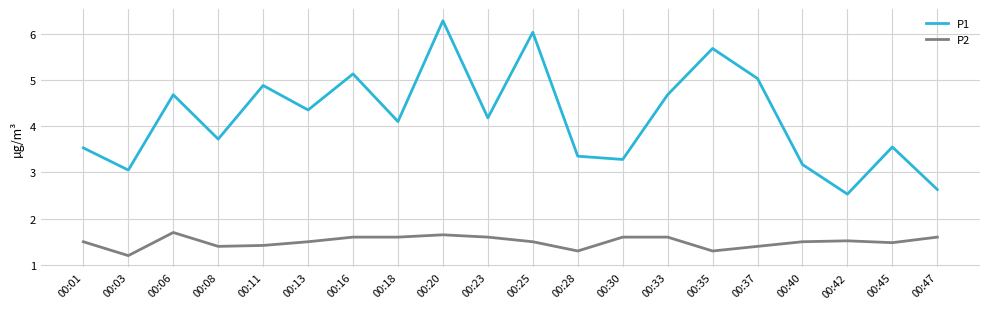

What is the difference between the maximum and minimum values in the P2 series?

0.5